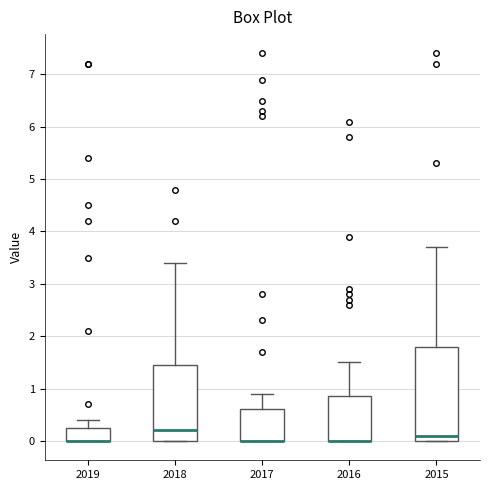

Reading left to right, read every box against the y-axis: the position of its median line, the range the box covers, and the ends of its whiskers. The values are not printed on the chart, so give them approximately, as read against the axis.

2019: median 0.0 (drawn on the box's lower edge), box 0.0 to 0.3, whiskers 0.0 to 0.4
2018: median 0.2, box 0.0 to 1.5, whiskers 0.0 to 3.4
2017: median 0.0 (drawn on the box's lower edge), box 0.0 to 0.6, whiskers 0.0 to 0.9
2016: median 0.0 (drawn on the box's lower edge), box 0.0 to 0.9, whiskers 0.0 to 1.5
2015: median 0.1, box 0.0 to 1.8, whiskers 0.0 to 3.7